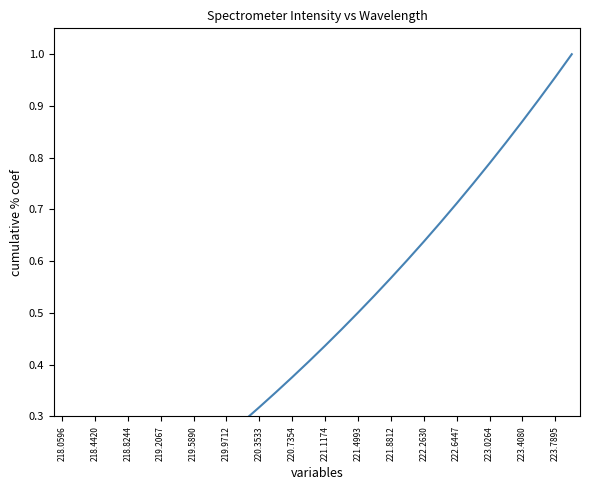

At which category does the chart reach its peak across all series?

31